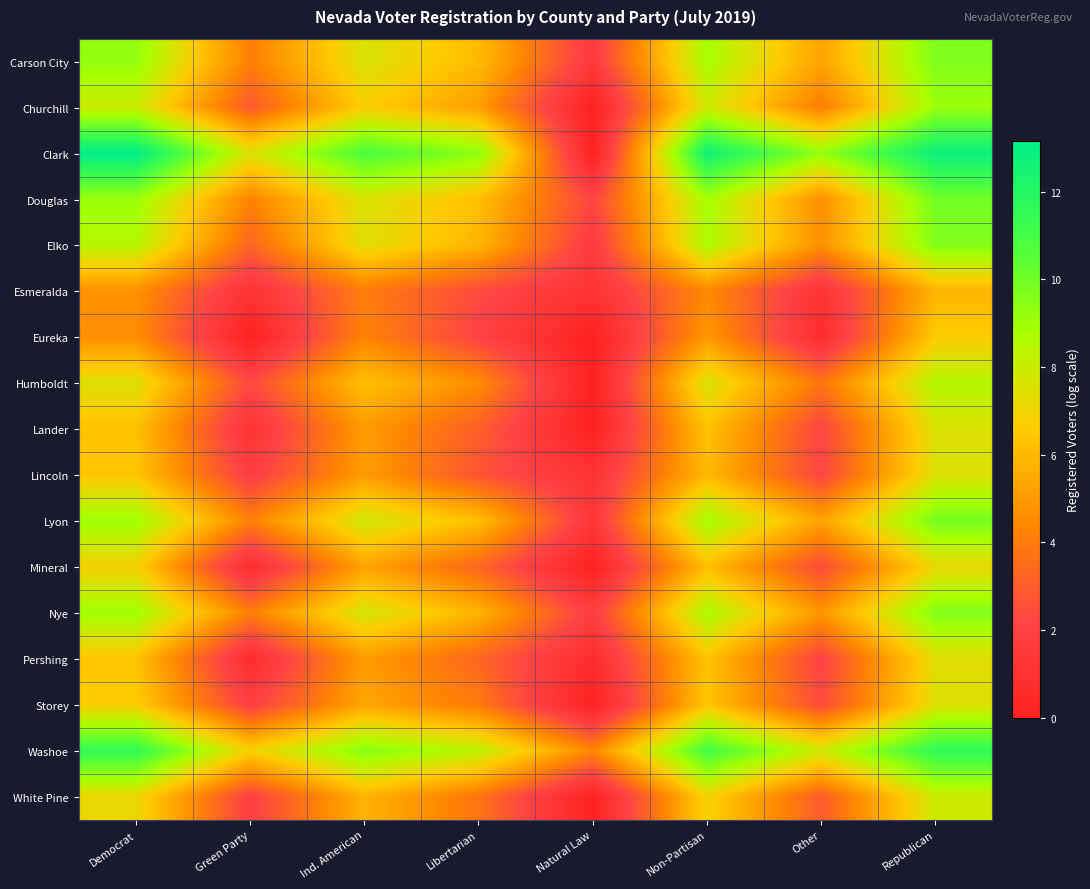

Reading left to right, what are all the values shown in this chart?

Carson City: Democrat=9.3	Green Party=4.1	Ind. American=7.6	Libertarian=6.1	Natural Law=1.6	Non-Partisan=8.8	Other=5.3	Republican=9.6
Churchill: Democrat=7.9	Green Party=2.9	Ind. American=6.7	Libertarian=5.1	Natural Law=0.0	Non-Partisan=7.8	Other=4.0	Republican=9.1
Clark: Democrat=13.2	Green Party=7.5	Ind. American=10.9	Libertarian=9.4	Natural Law=0.0	Non-Partisan=12.6	Other=9.2	Republican=12.8
Douglas: Democrat=9.1	Green Party=4.3	Ind. American=7.6	Libertarian=6.2	Natural Law=2.2	Non-Partisan=8.8	Other=4.6	Republican=10.0
Elko: Democrat=8.4	Green Party=3.3	Ind. American=7.3	Libertarian=5.9	Natural Law=1.6	Non-Partisan=8.7	Other=4.7	Republican=9.6
Esmeralda: Democrat=4.7	Green Party=1.1	Ind. American=4.0	Libertarian=2.4	Natural Law=1.1	Non-Partisan=4.4	Other=1.1	Republican=5.8
Eureka: Democrat=4.6	Green Party=0.0	Ind. American=4.3	Libertarian=2.1	Natural Law=0.0	Non-Partisan=5.0	Other=0.7	Republican=6.6
Humboldt: Democrat=7.4	Green Party=2.3	Ind. American=6.3	Libertarian=4.5	Natural Law=0.0	Non-Partisan=7.6	Other=3.8	Republican=8.5
Lander: Democrat=6.2	Green Party=1.1	Ind. American=5.0	Libertarian=3.0	Natural Law=0.0	Non-Partisan=6.3	Other=2.2	Republican=7.5
Lincoln: Democrat=6.4	Green Party=1.8	Ind. American=5.1	Libertarian=2.7	Natural Law=1.1	Non-Partisan=6.0	Other=2.2	Republican=7.5
Lyon: Democrat=9.0	Green Party=4.2	Ind. American=7.8	Libertarian=6.2	Natural Law=1.4	Non-Partisan=8.9	Other=5.3	Republican=9.9
Mineral: Democrat=6.8	Green Party=0.7	Ind. American=5.3	Libertarian=3.3	Natural Law=0.0	Non-Partisan=6.2	Other=2.4	Republican=7.1
Nye: Democrat=9.0	Green Party=4.1	Ind. American=7.7	Libertarian=5.8	Natural Law=1.8	Non-Partisan=8.7	Other=4.9	Republican=9.6
Pershing: Democrat=6.3	Green Party=0.7	Ind. American=5.0	Libertarian=3.3	Natural Law=0.7	Non-Partisan=6.3	Other=2.1	Republican=7.3
Storey: Democrat=6.7	Green Party=1.9	Ind. American=5.4	Libertarian=4.0	Natural Law=0.0	Non-Partisan=6.4	Other=2.4	Republican=7.4
Washoe: Democrat=11.6	Green Party=6.8	Ind. American=9.5	Libertarian=8.3	Natural Law=4.3	Non-Partisan=11.1	Other=7.9	Republican=11.6
White Pine: Democrat=7.1	Green Party=1.9	Ind. American=5.8	Libertarian=3.8	Natural Law=0.0	Non-Partisan=6.9	Other=2.9	Republican=7.9